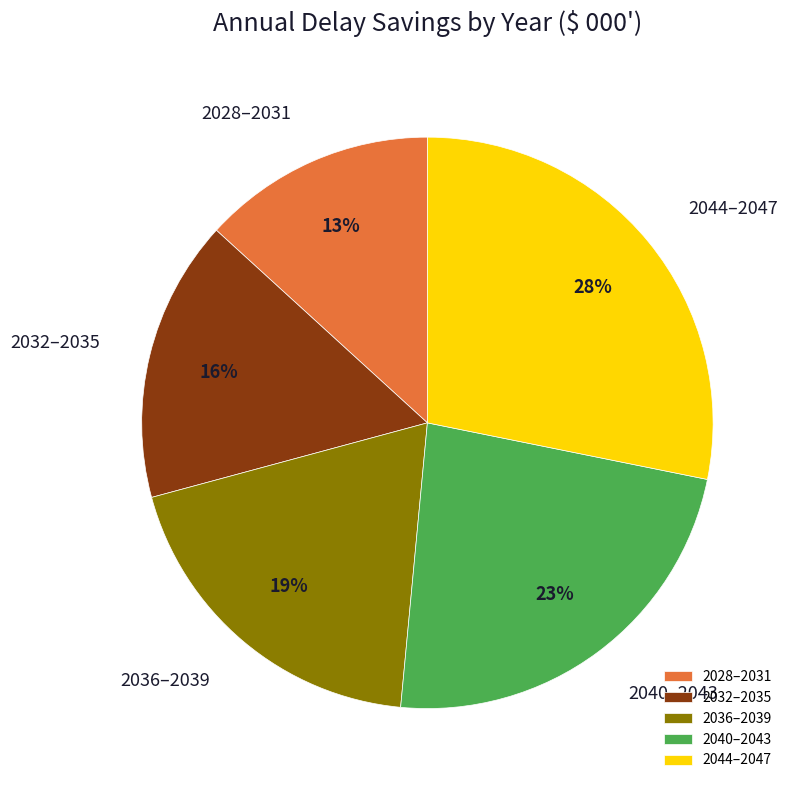

How many segments does this pie chart have?

5